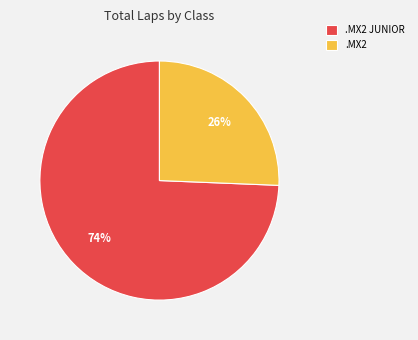

True or false: .MX2 JUNIOR accounts for 67% of the total.

False